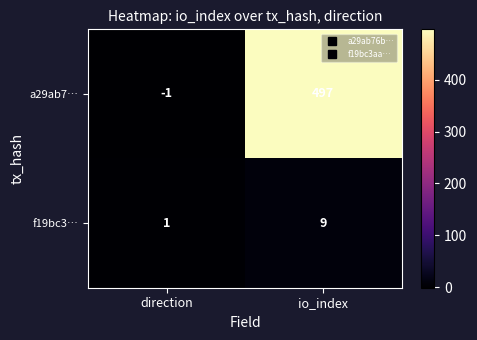

List the series in order of their overall mean, lowest first.

f19bc3…, a29ab7…